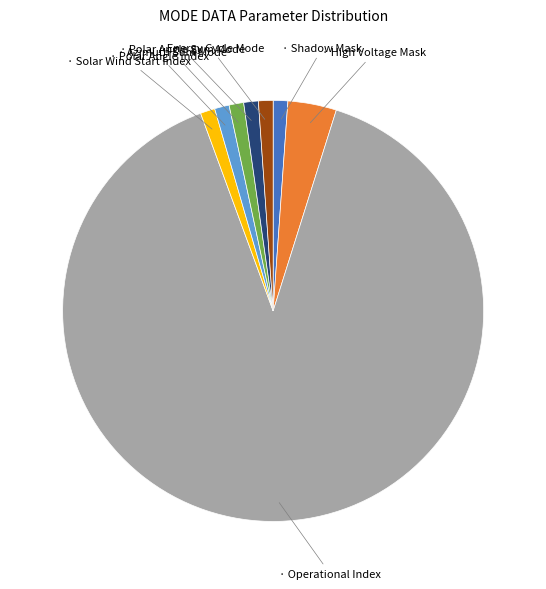

Does any single category account for the majority?

Yes